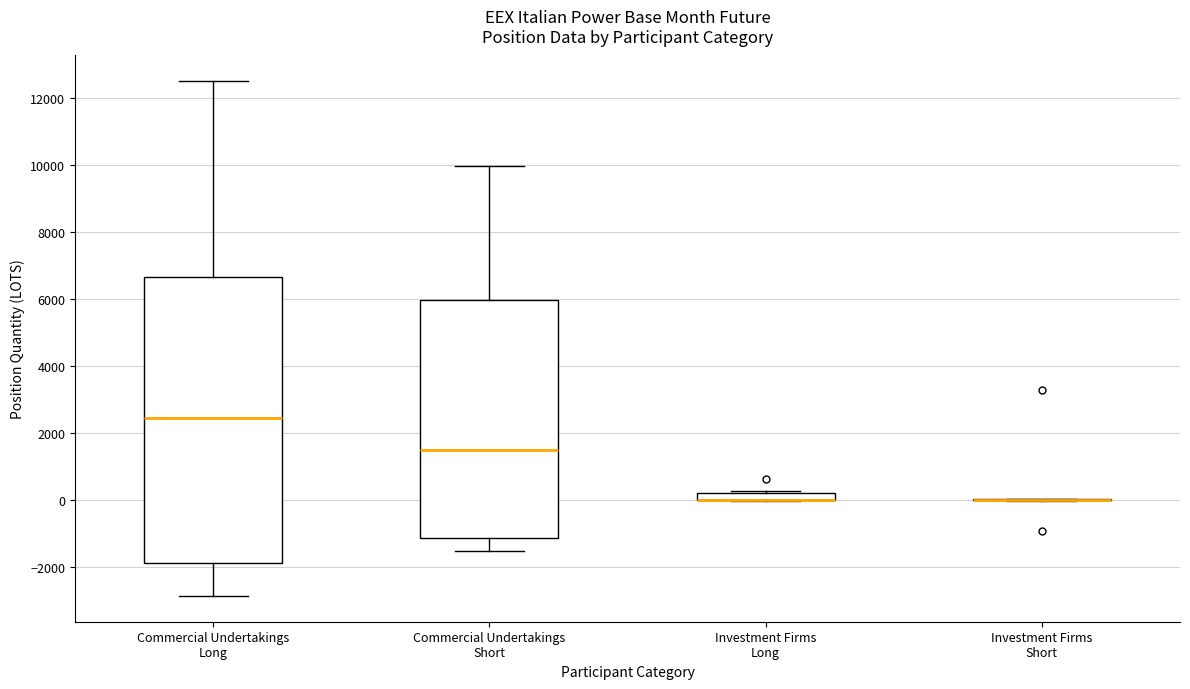

Where is the upper edge of the box for Investment Firms Long on the y-axis? The values are not printed on the chart, so give them approximately, as read against the axis.

200